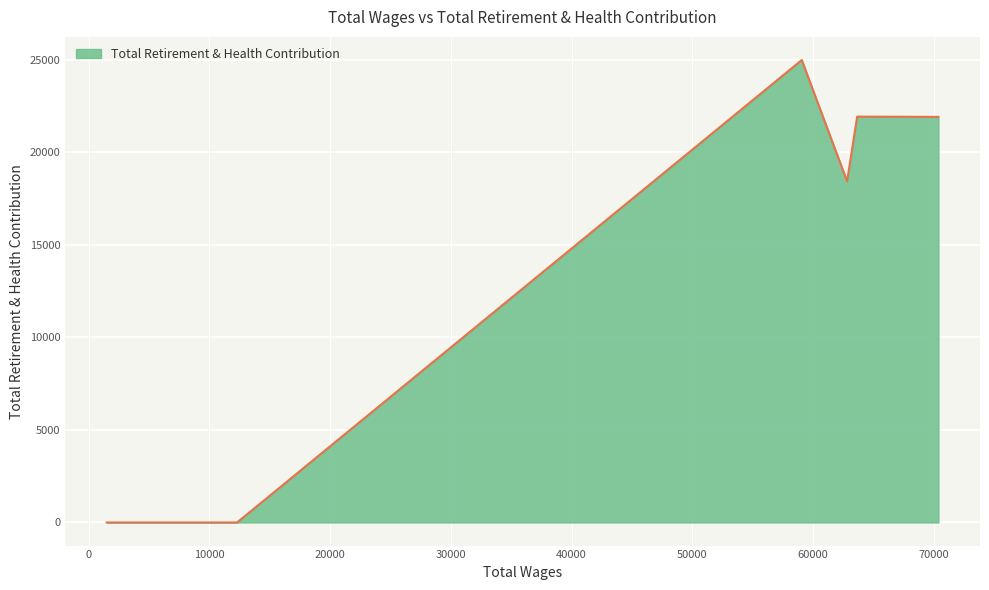

What is the average value?

12461